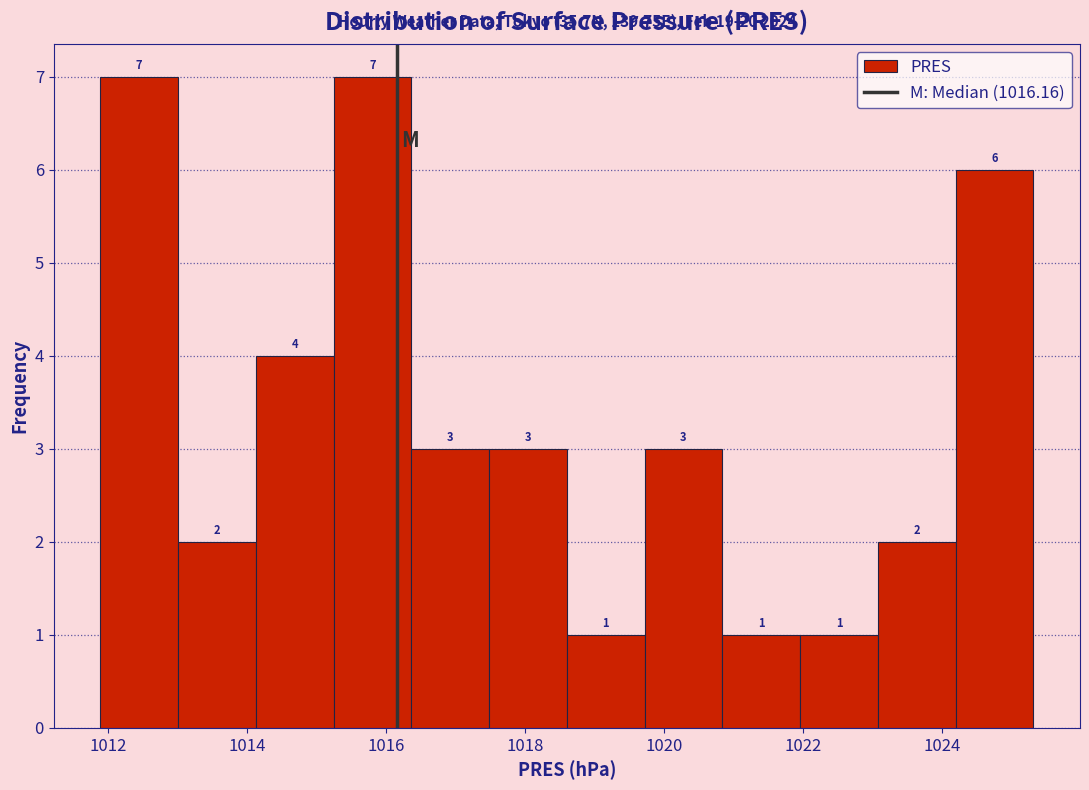

How tall is the bar that spans 1015.2 to 1016.4 on the x-axis? The bar edges are not printed on the chart, so give them approximately, as read against the axis.

7